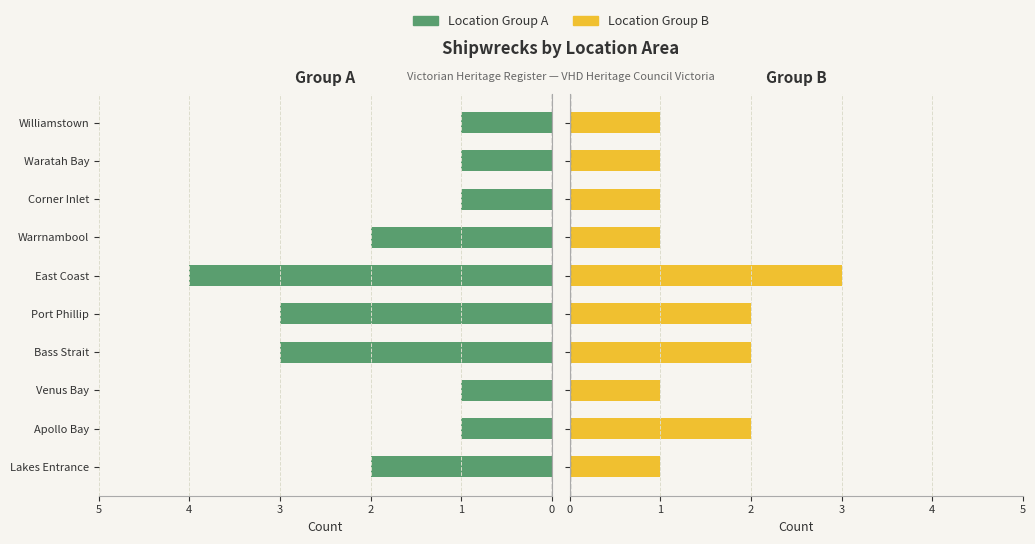

True or false: Location Group B has a value of 1 at Lakes Entrance.

False